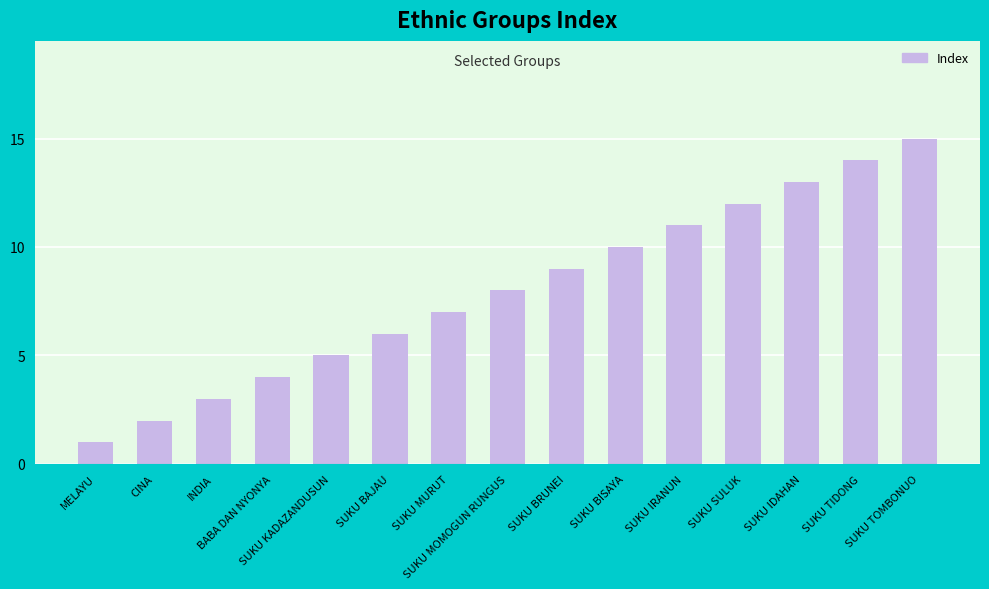

Is it true that the value at SUKU BISAYA is 10?

True